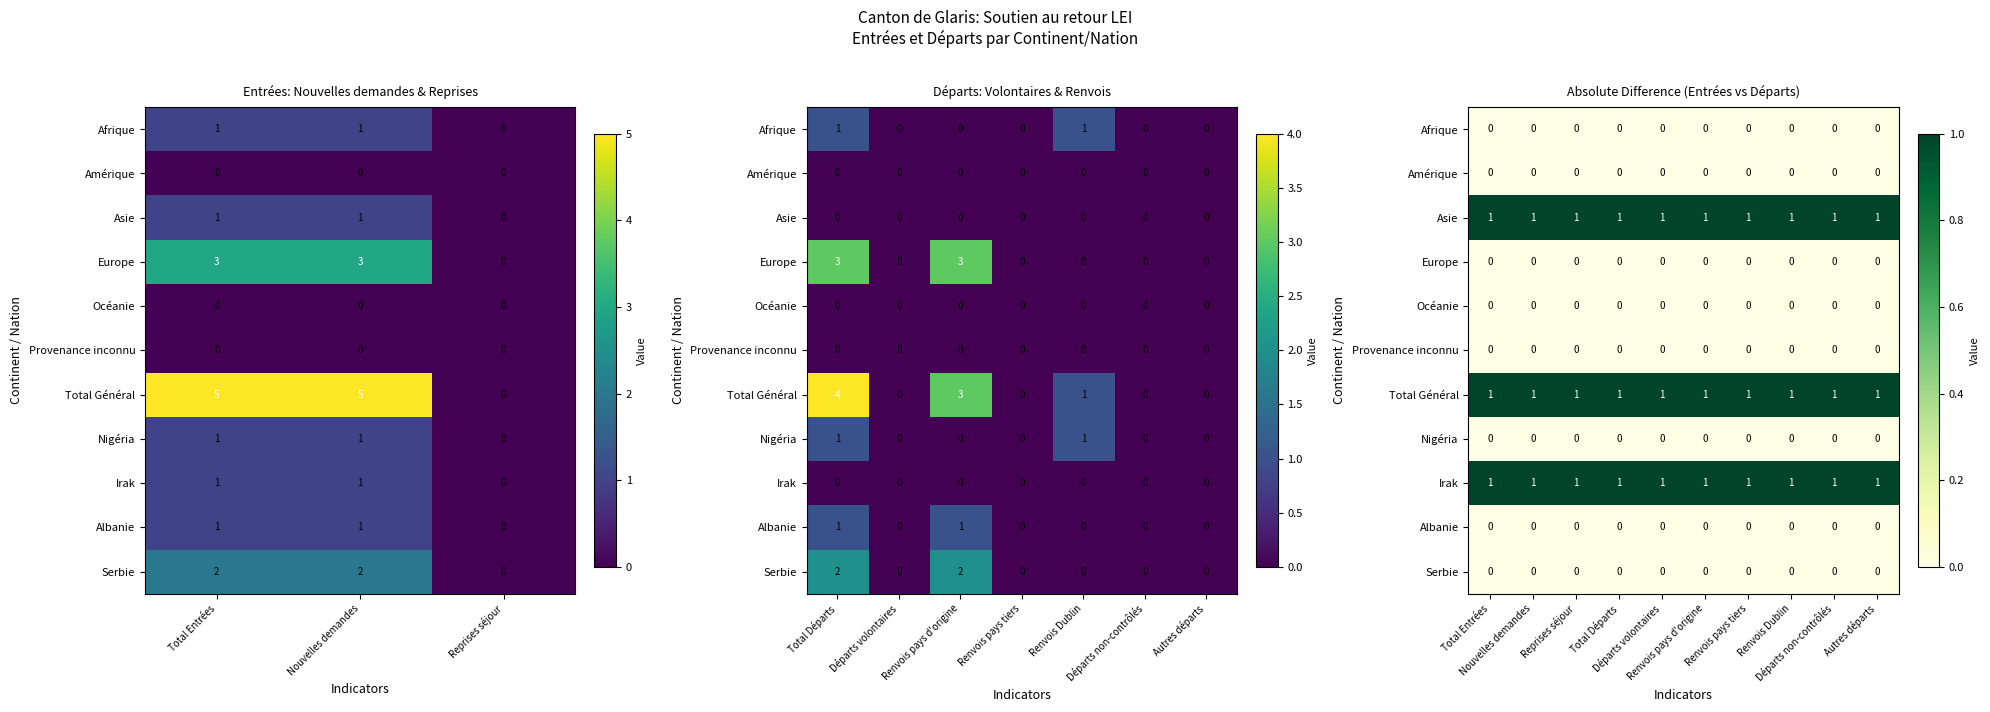

At how many categories does at least one series exceed 0?

10